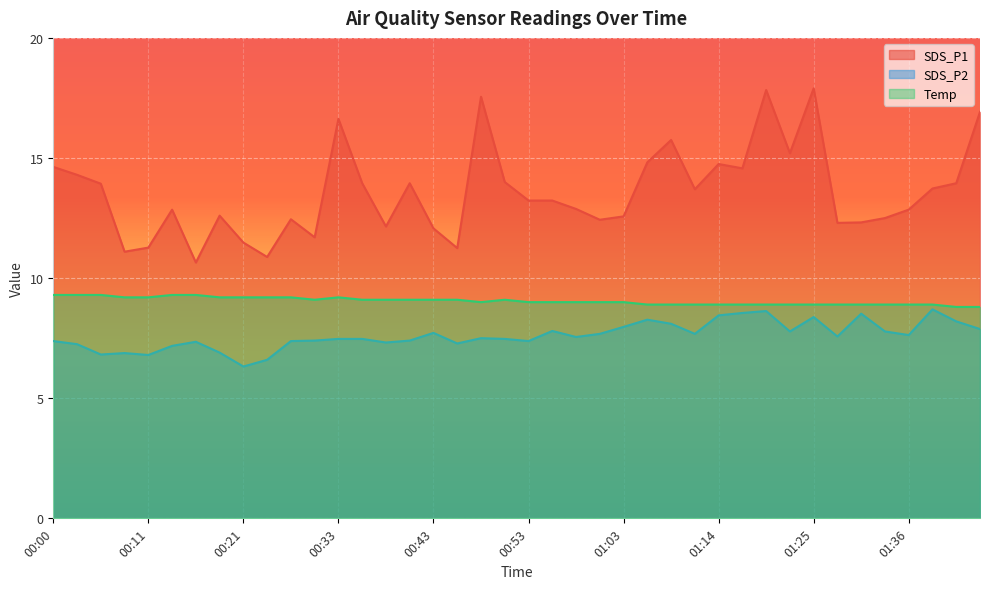

What is the label of the 32nd point from the left?

01:23